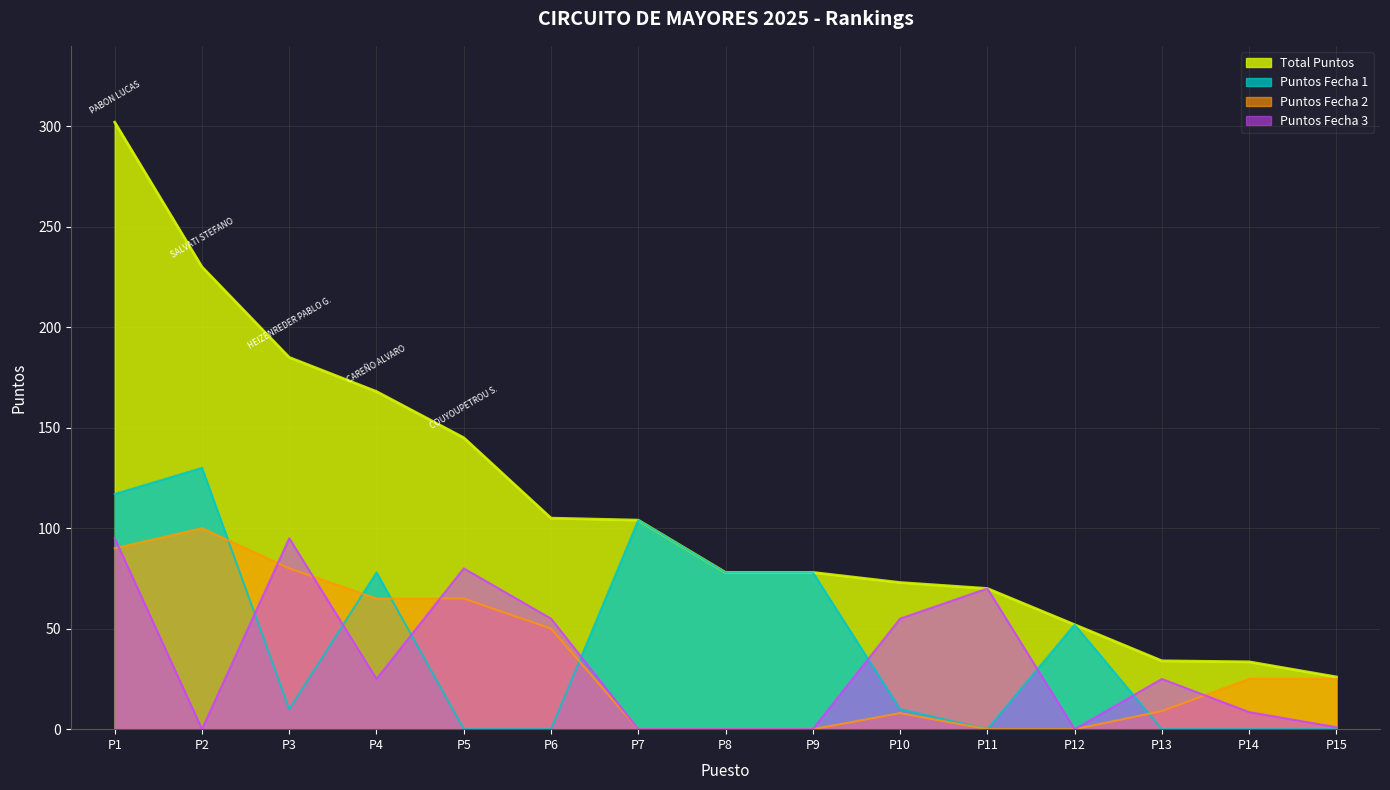

At which label does Total Puntos reach its peak?

P1